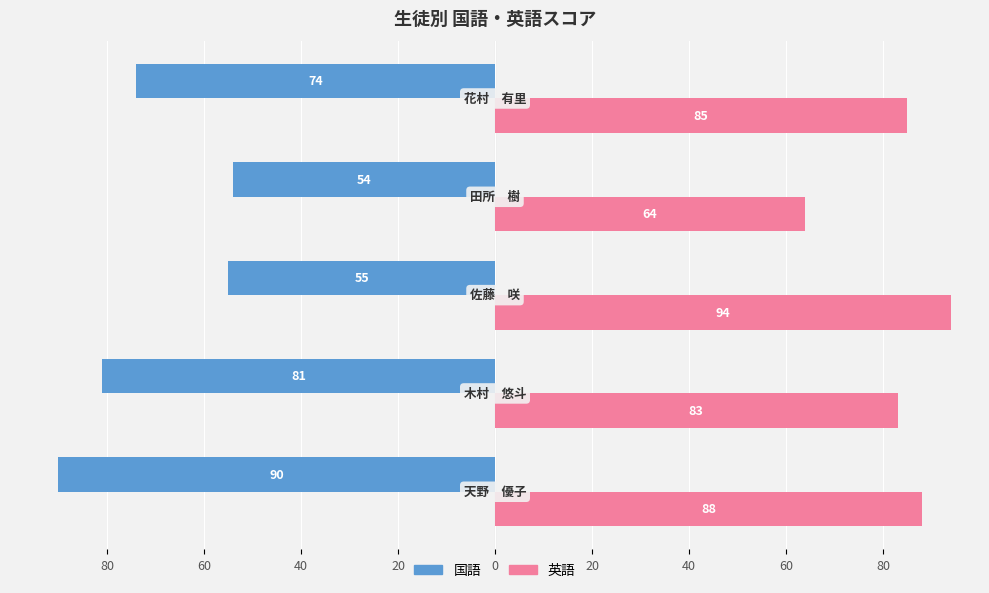

What are all the series names shown in the legend?

国語, 英語